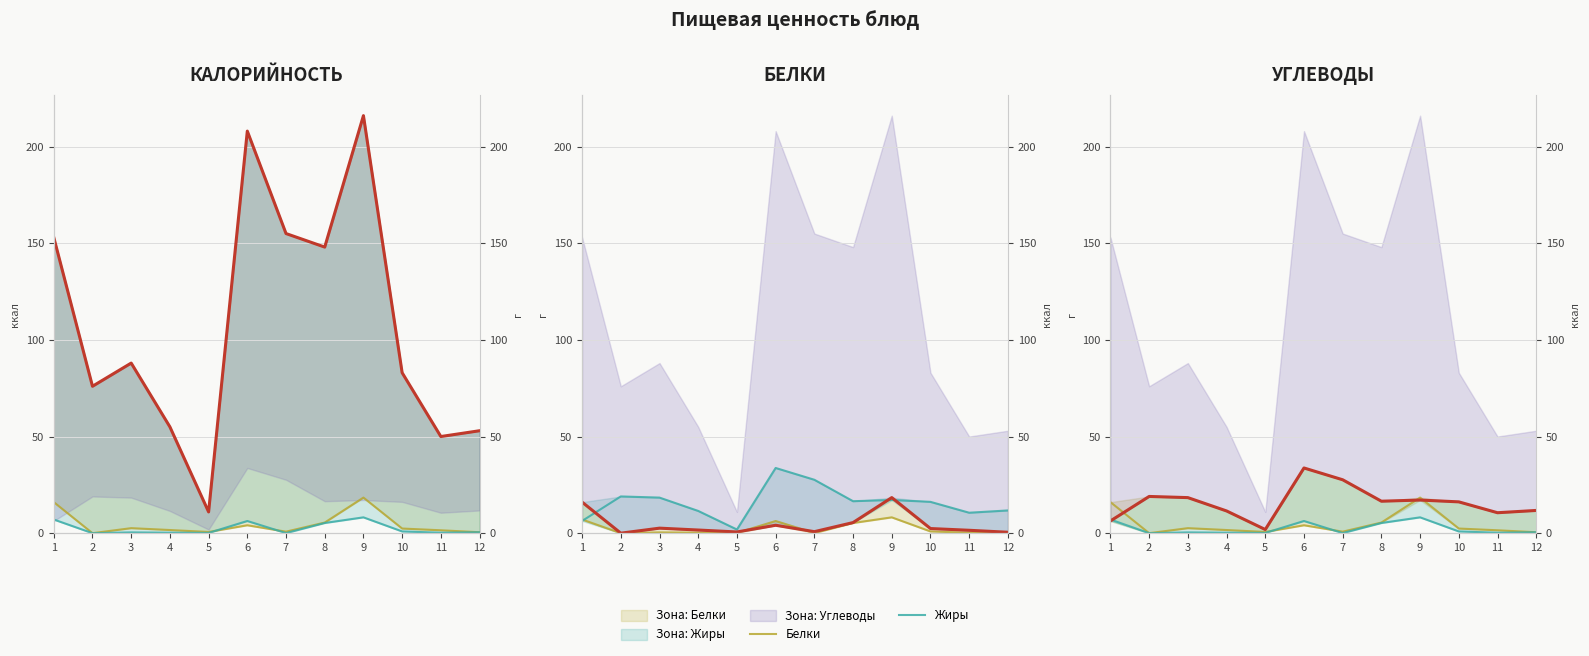

At which label does Жиры reach its minimum?

2